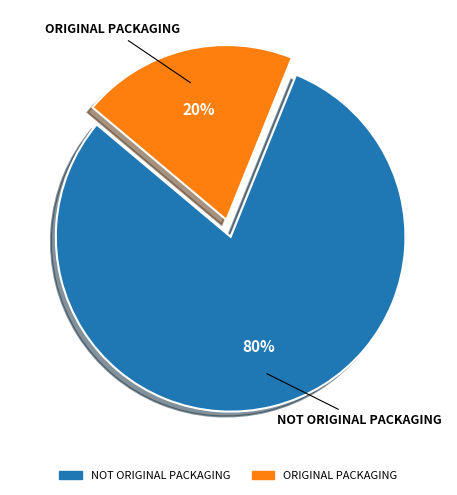

How many slices are in this pie chart?

2